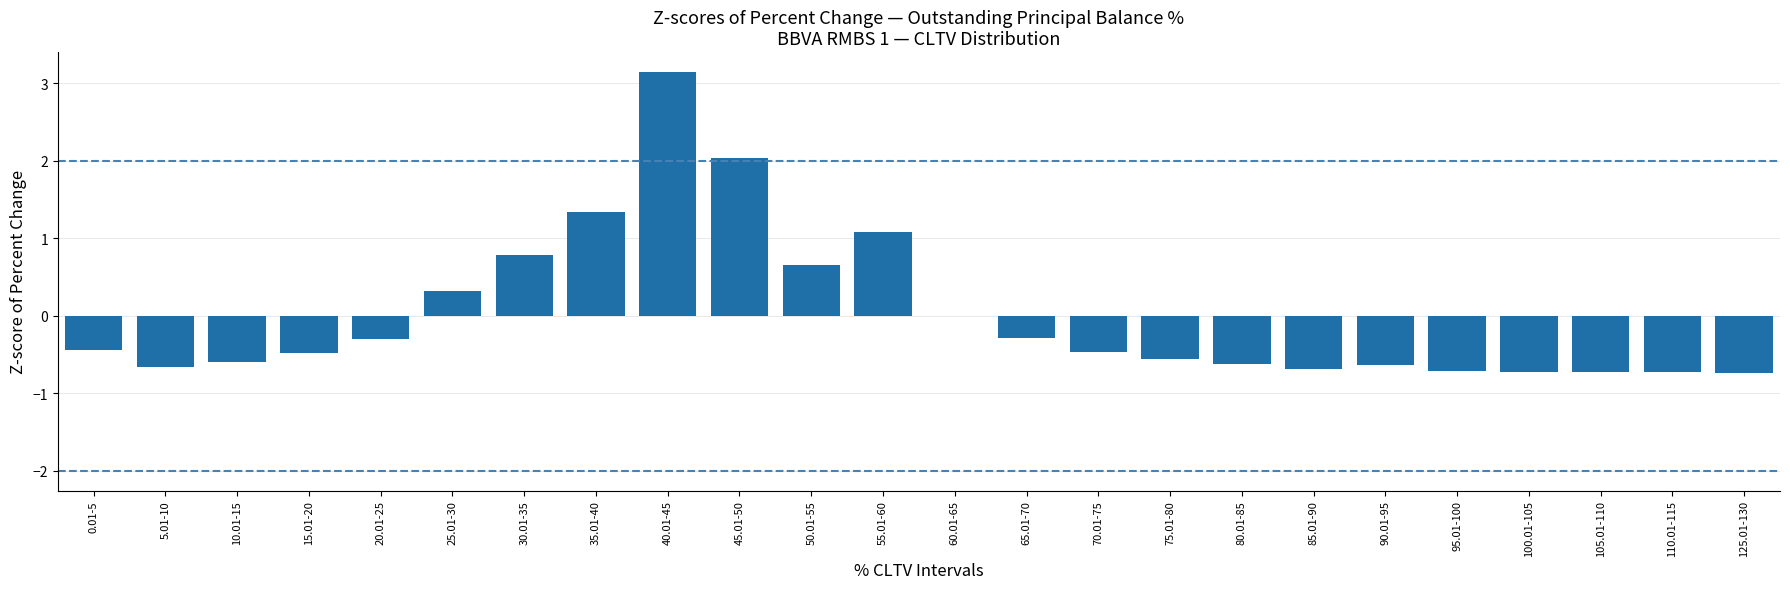

The value at 5.01-10 is -0.7. True or false?

True